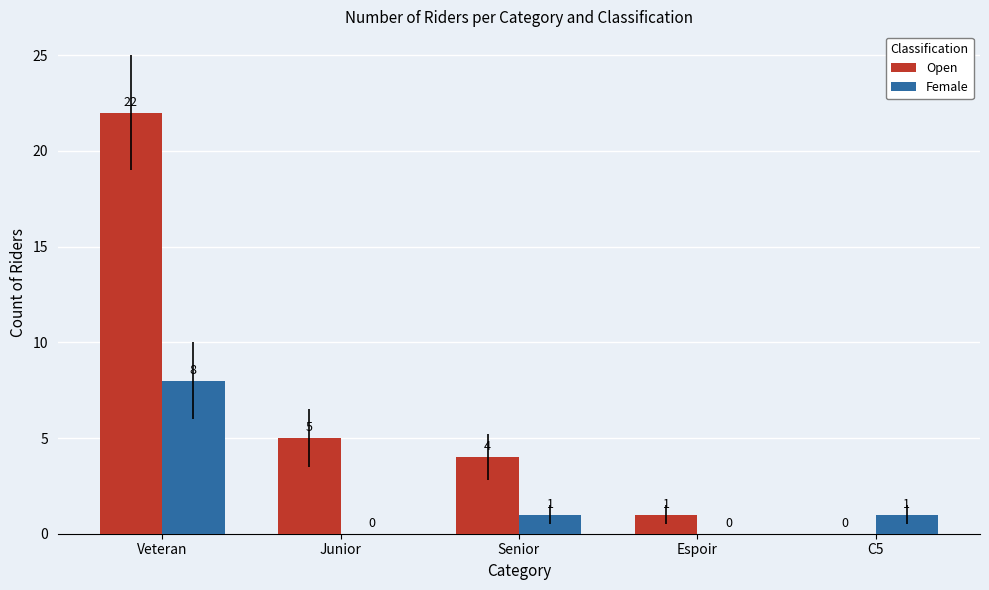

Where does the Female series first go above 1?

Veteran